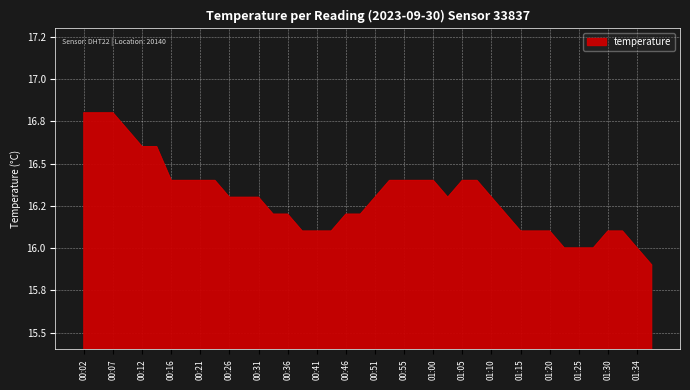

Does the chart have visible grid lines?

Yes